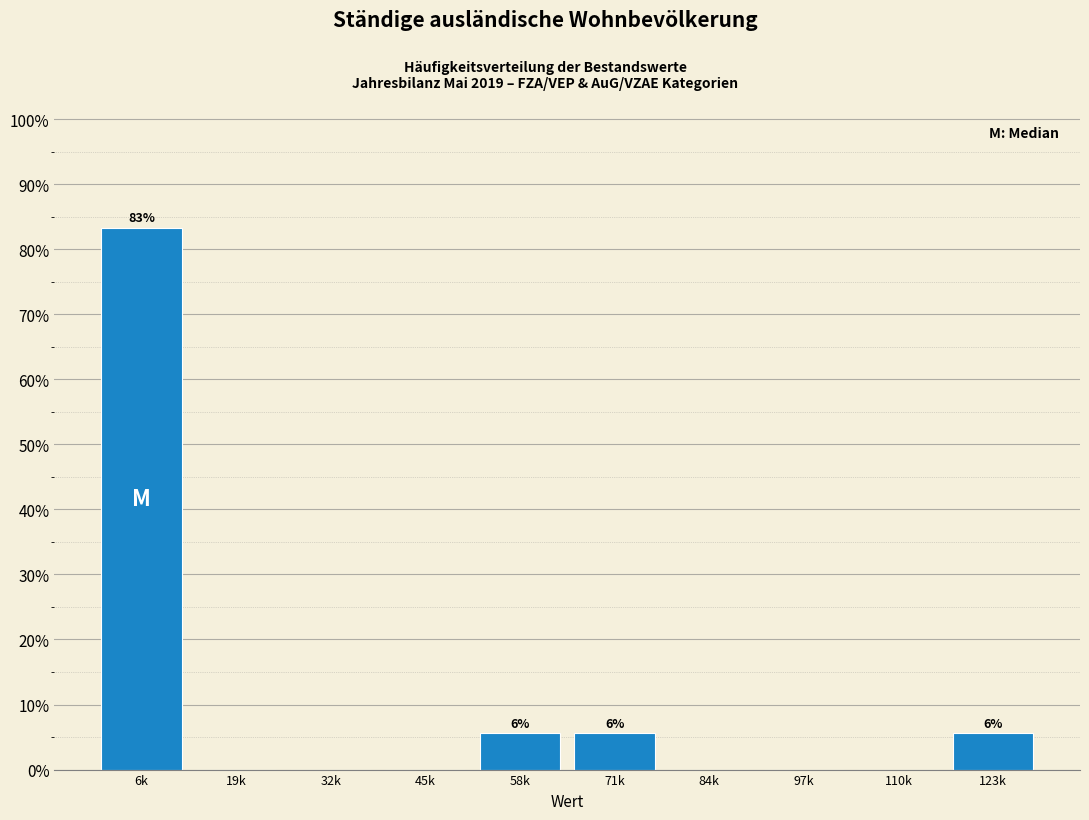

Reading left to right, what are all the values shown in this chart?

6k=83.3	19k=0.0	32k=0.0	45k=0.0	58k=5.6	71k=5.6	84k=0.0	97k=0.0	110k=0.0	123k=5.6